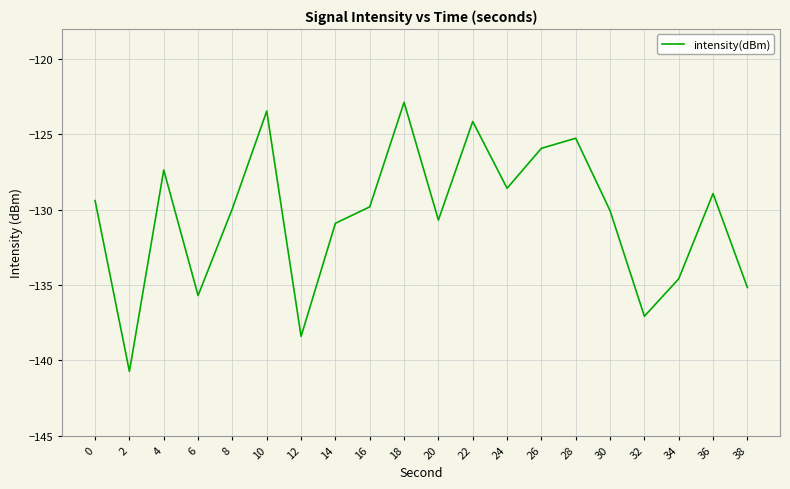

Is it true that the value at 28 is -69.8?

False